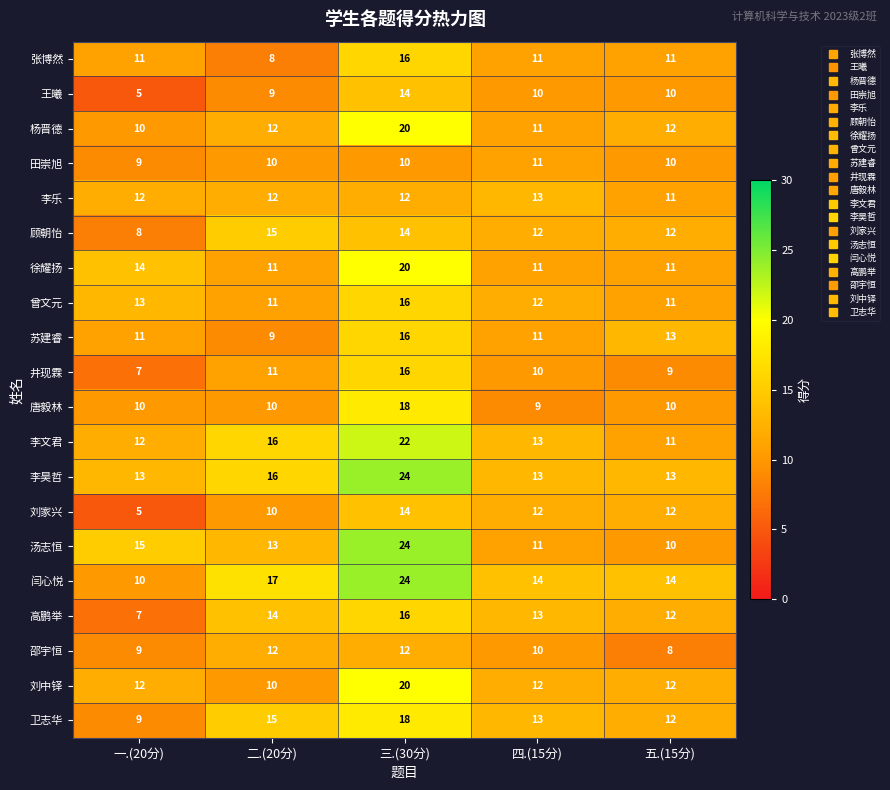

Which category has the highest value across all series?

三.(30分)